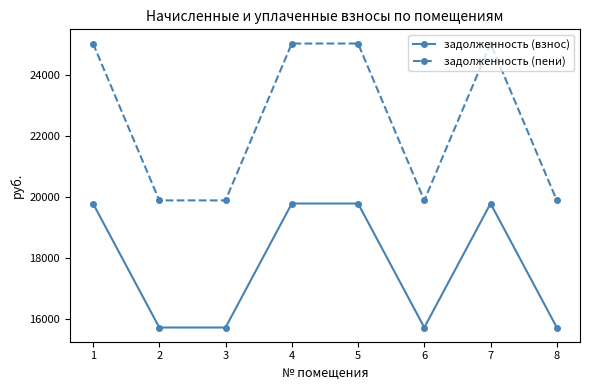

What is the value of the задолженность (пени) point at the 5th from the left?

25035.5